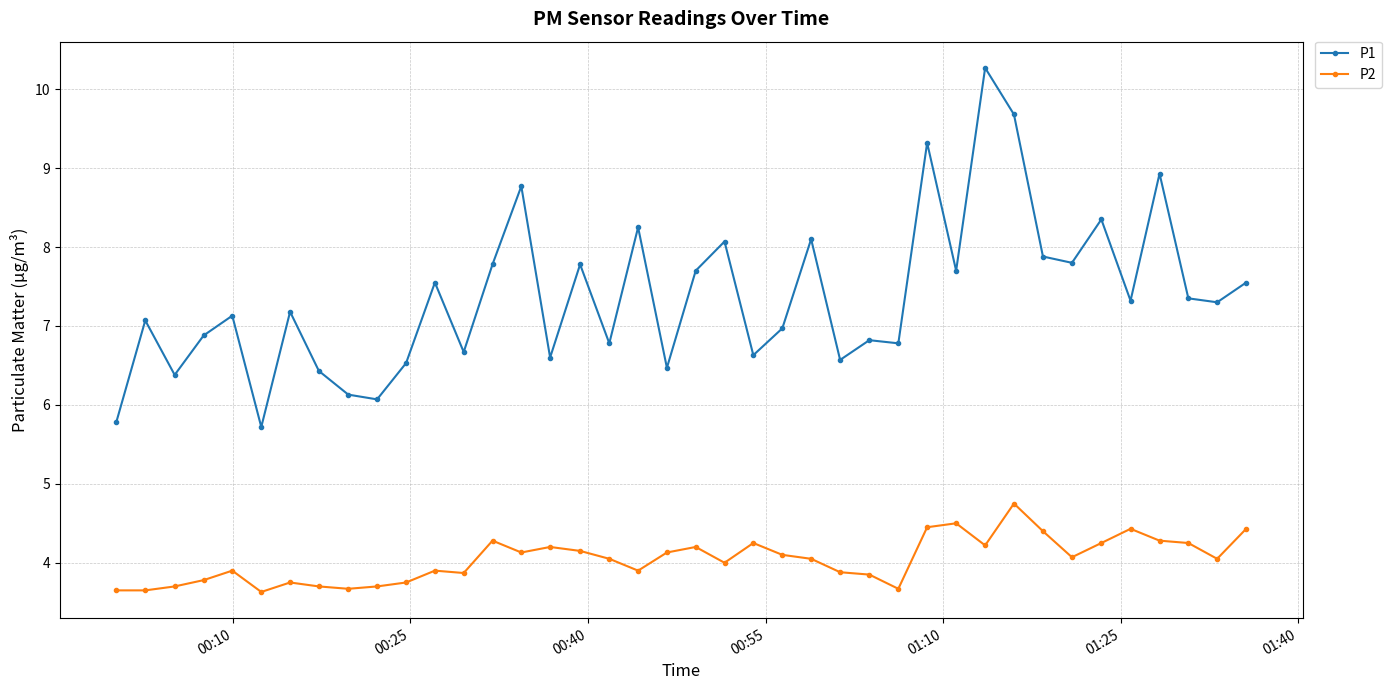

True or false: P2 has more than 2 interior local peaks.

True